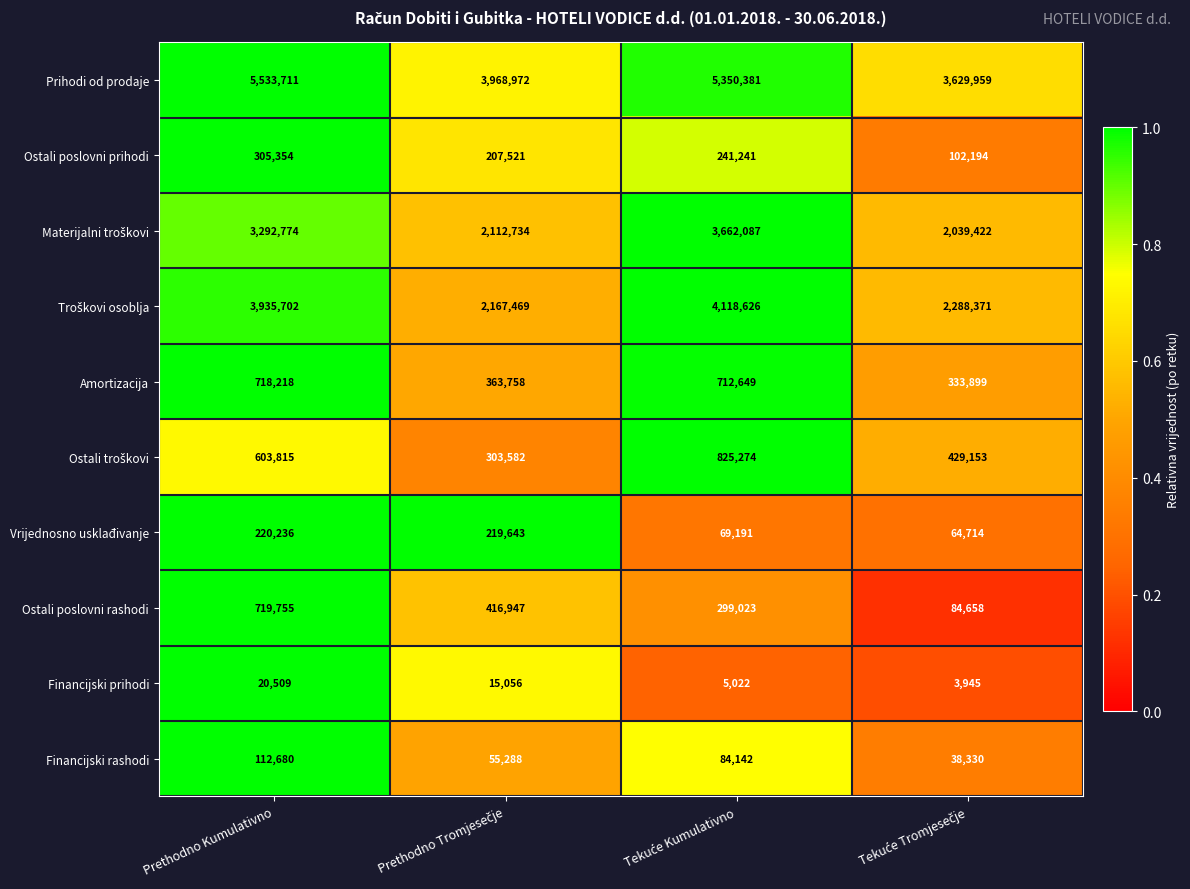

At which category does the chart reach its peak across all series?

Prethodno Kumulativno